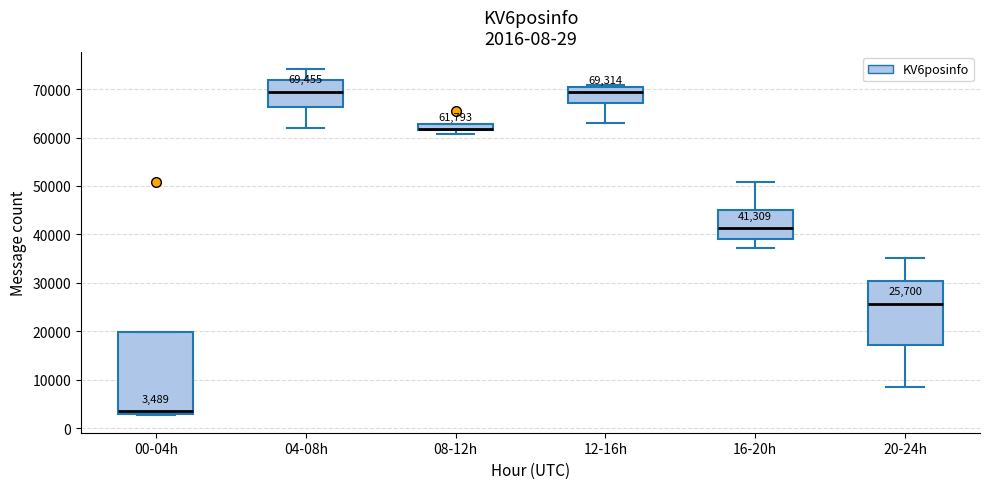

Comparing the boxes themselves (not the whiskers), which one is the tallest?

00-04h